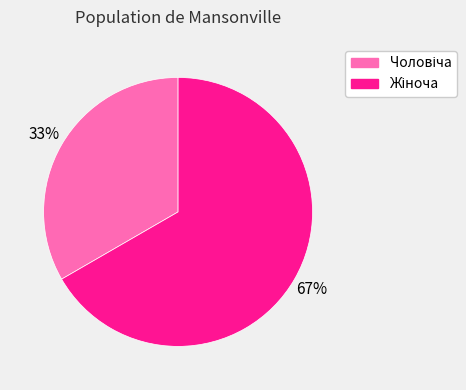

Is there any slice that represents more than half of the pie?

Yes